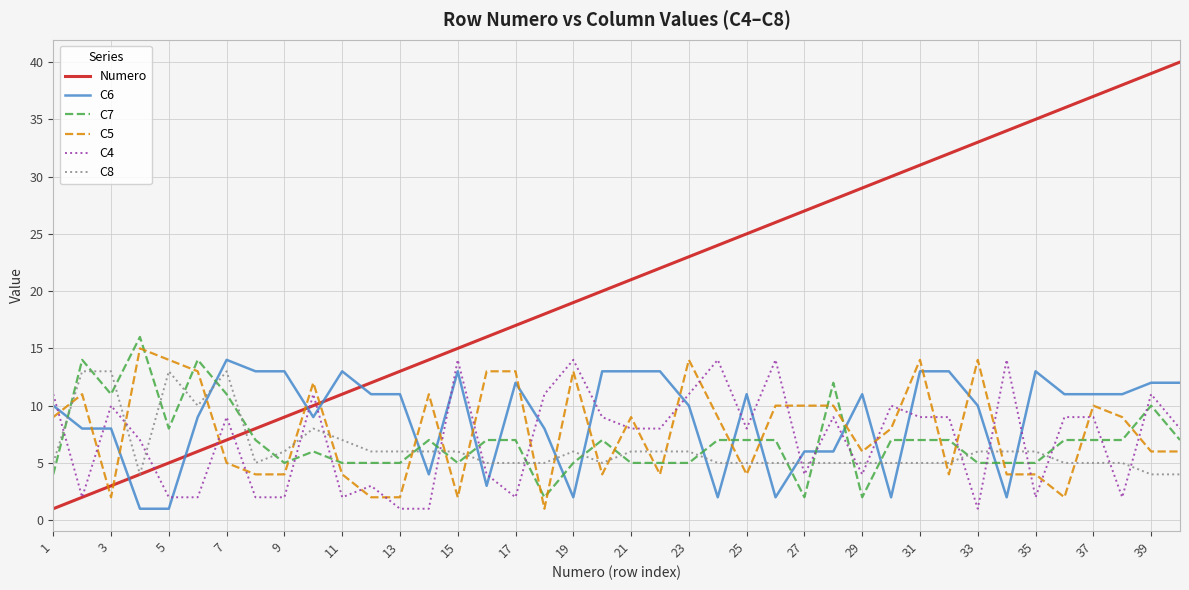

Which series has the largest total across all categories?

Numero